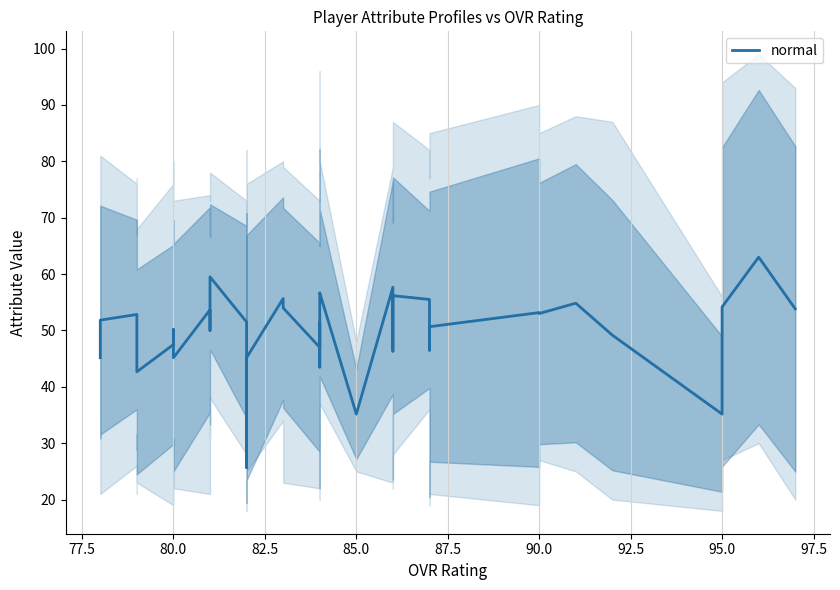

What is the difference between the maximum and minimum values?

37.3